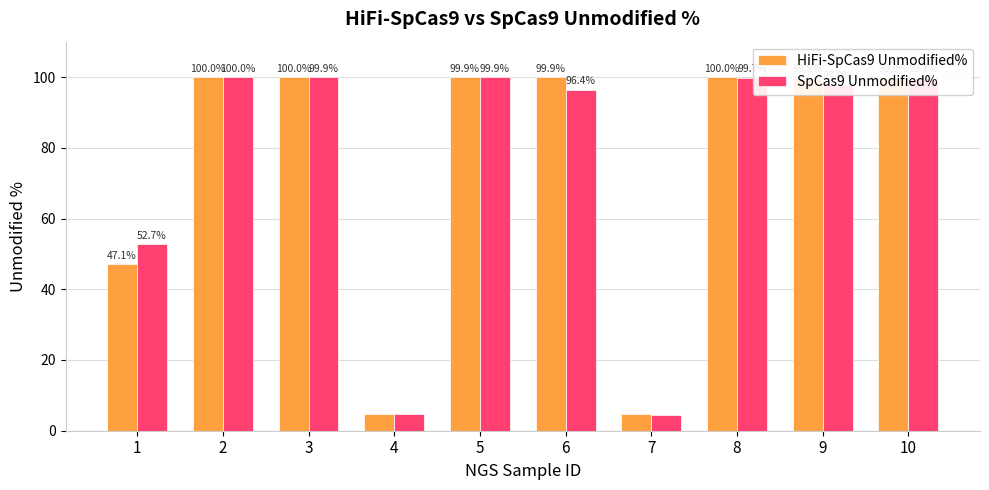

Rank the series at 7 from highest to lowest value.

HiFi-SpCas9 Unmodified%, SpCas9 Unmodified%